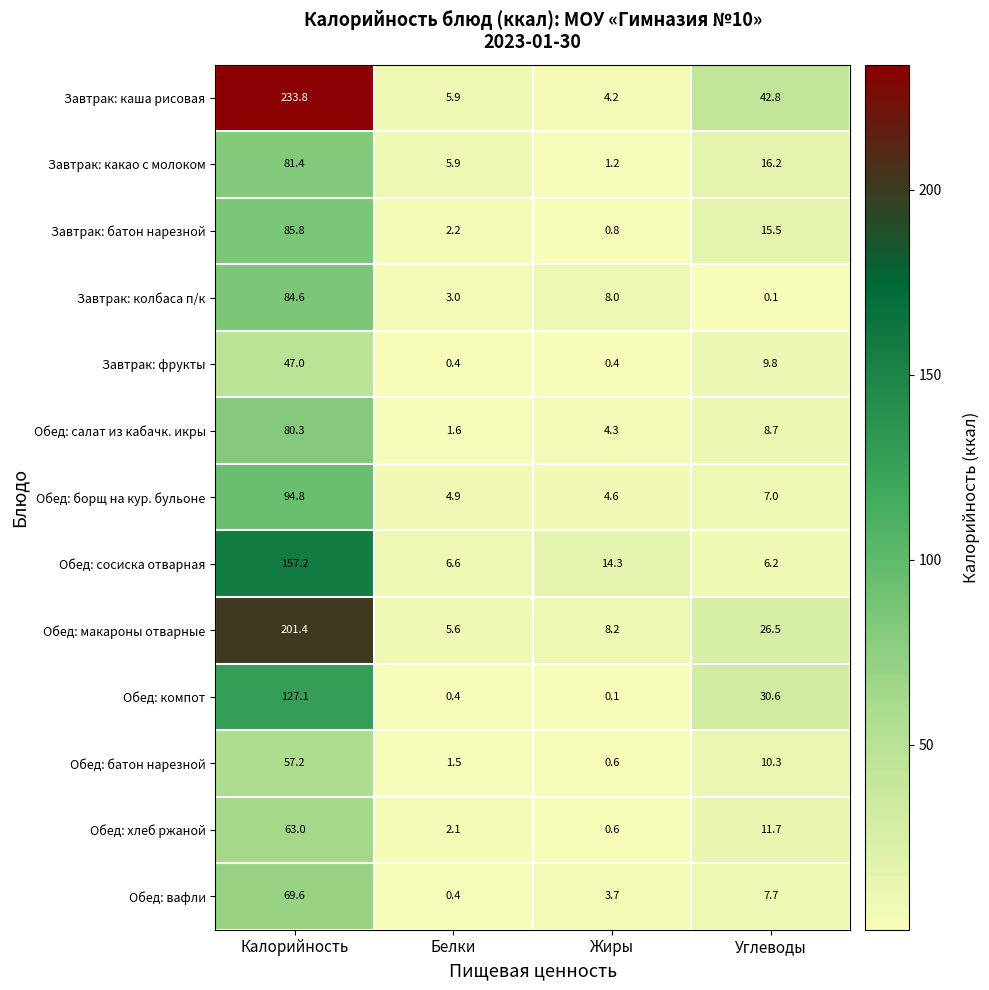

Where does the Обед: салат из кабачк. икры series first go above 8?

Калорийность